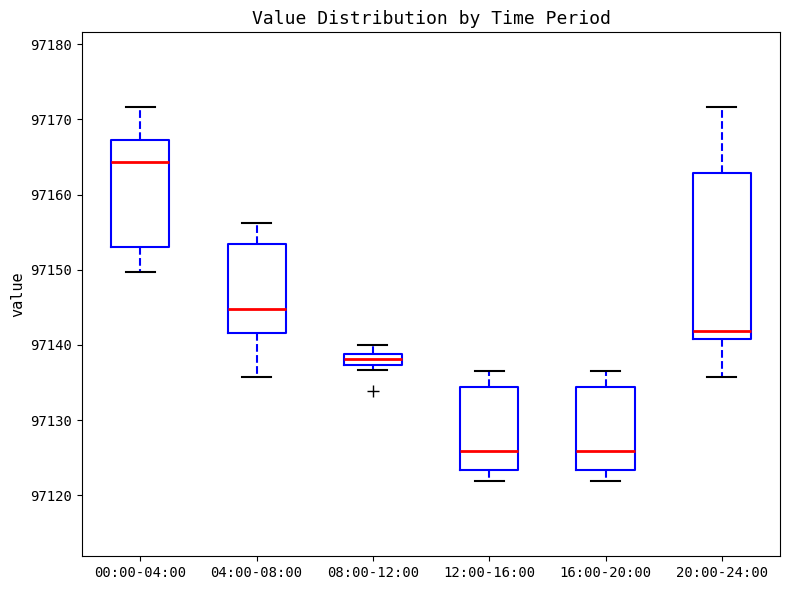

Comparing the boxes themselves (not the whiskers), which one is the tallest?

20:00-24:00